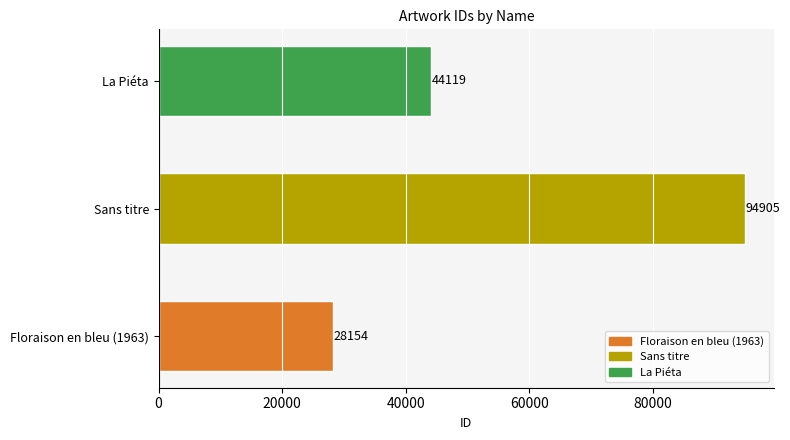

List the labels in order of value, largest first.

Sans titre, La Piéta, Floraison en bleu (1963)